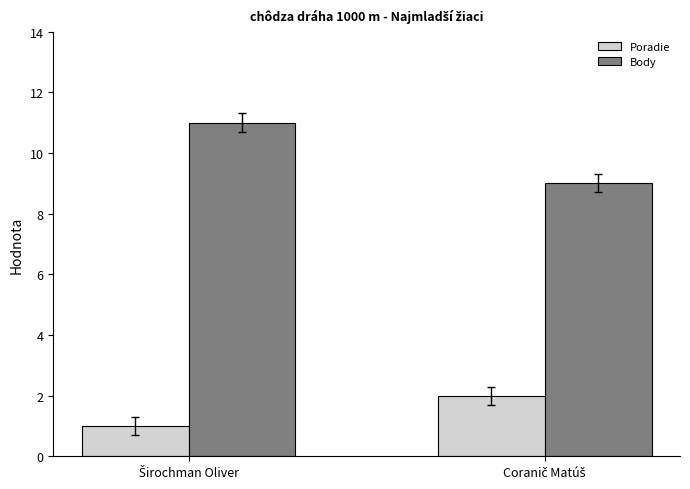

Which series has the largest total across all categories?

Body